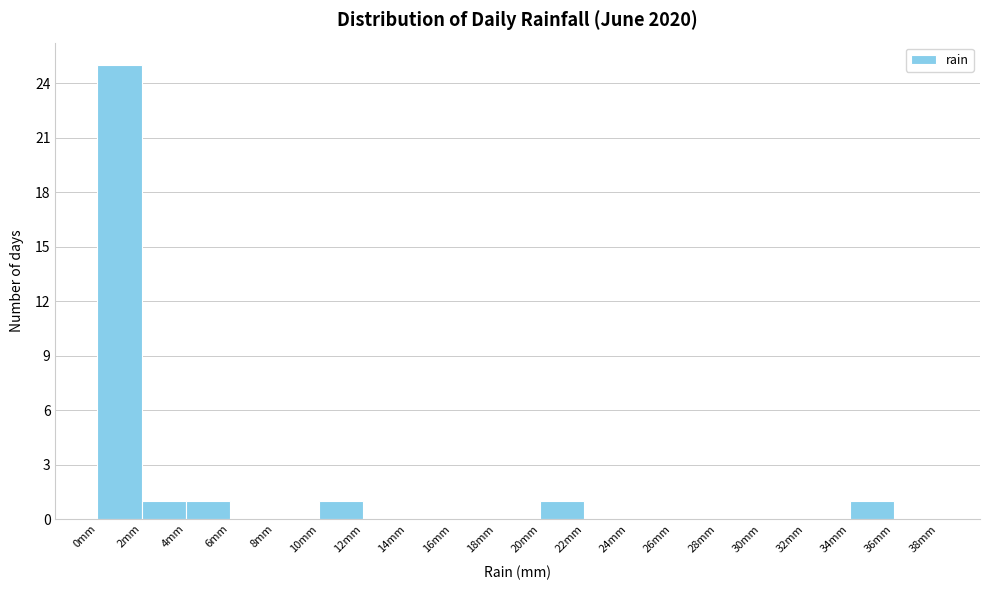

How tall is the bar that spans 34 to 36 on the x-axis? The values are not printed on the chart, so give them approximately, as read against the axis.

1